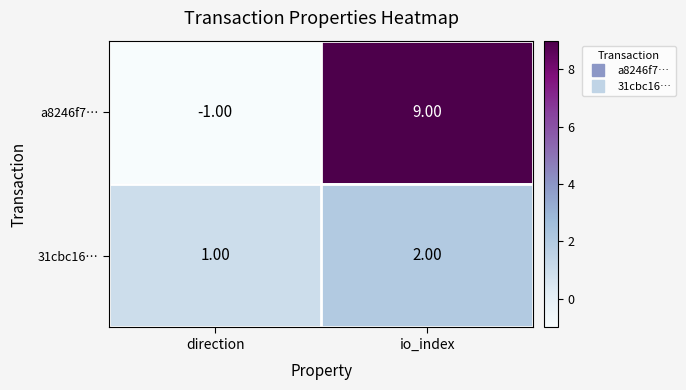

At which category is the sum across all series the highest?

io_index